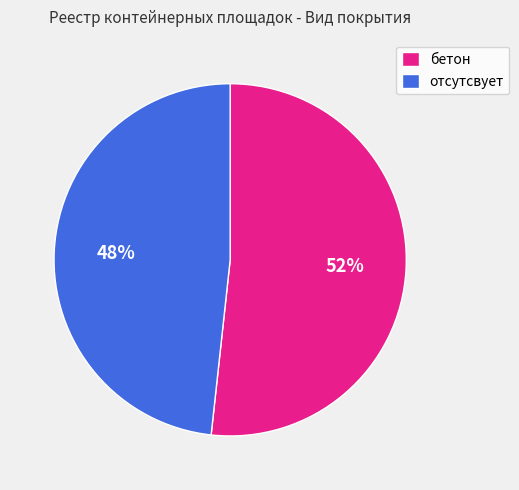

To the nearest percent, what portion does бетон represent?

52%